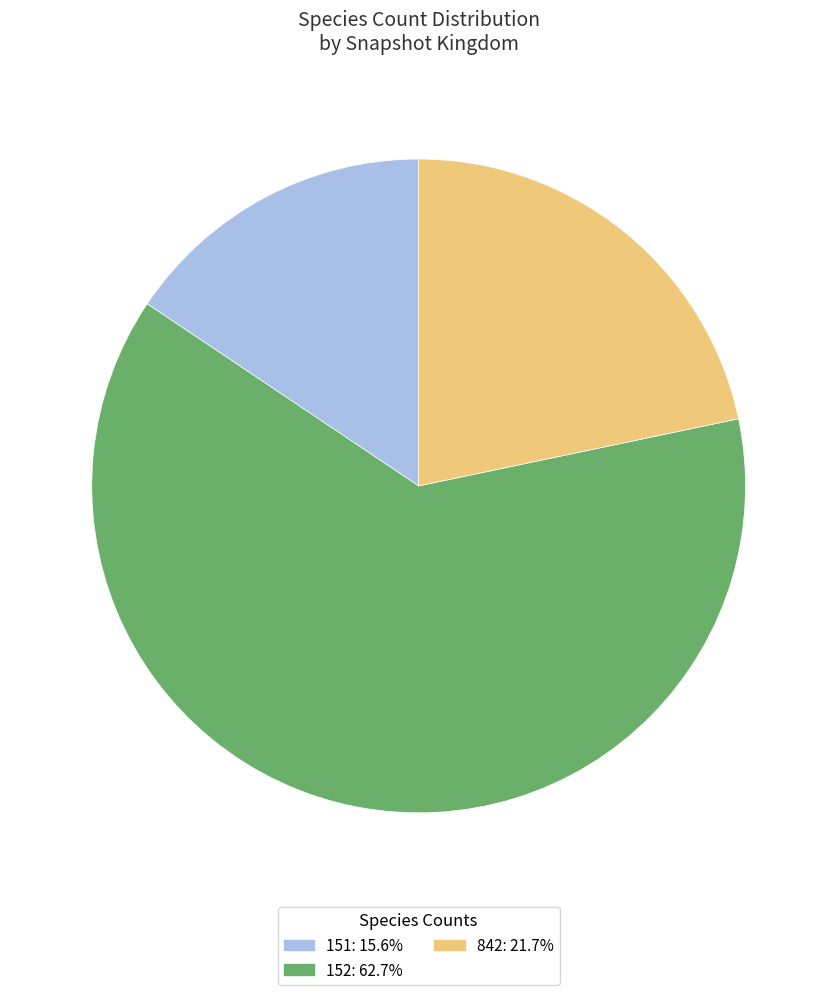

Count the number of slices in the pie.

3